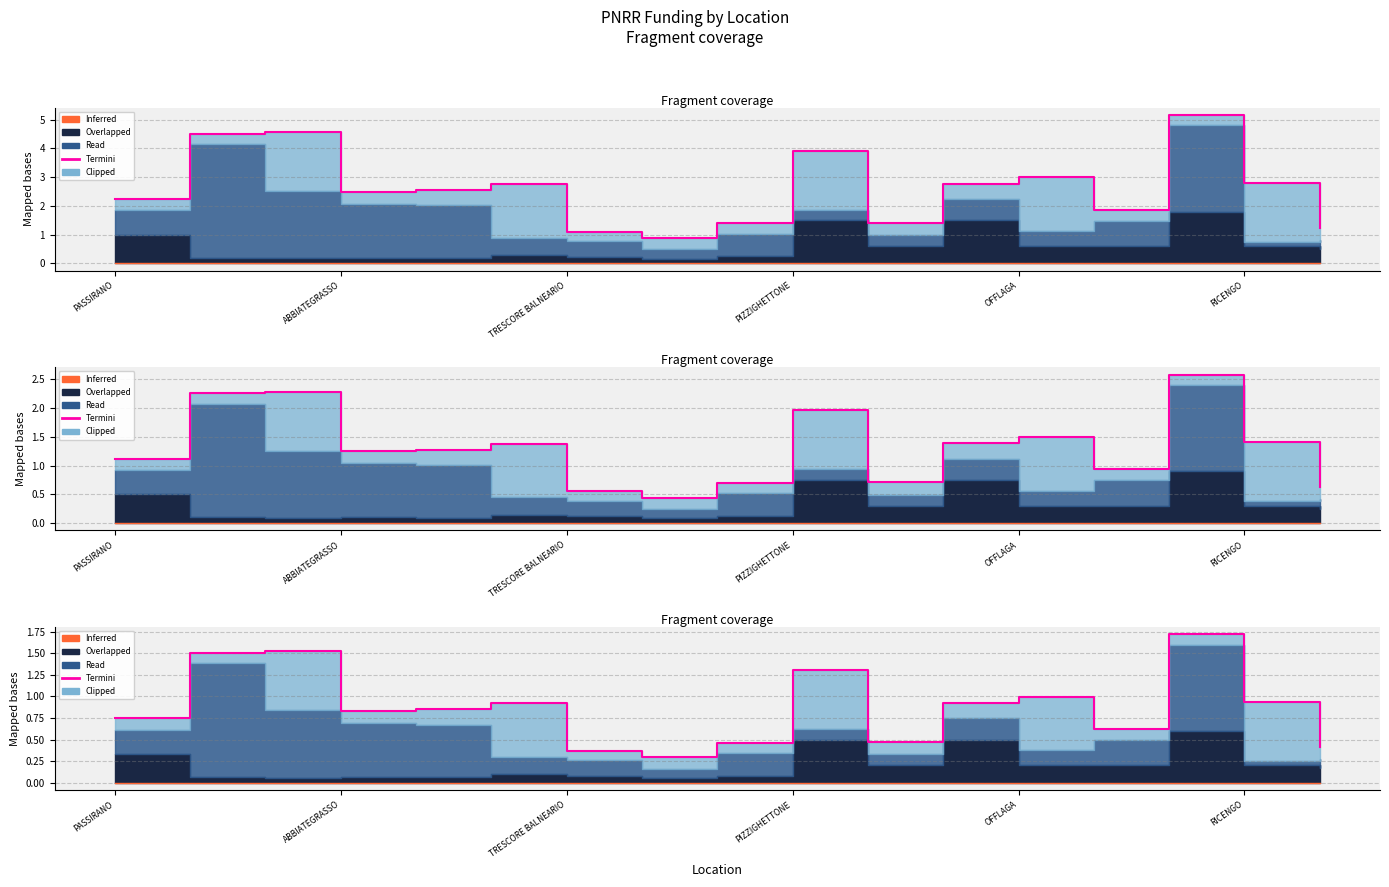

Which category has the highest value in the Termini series?

14